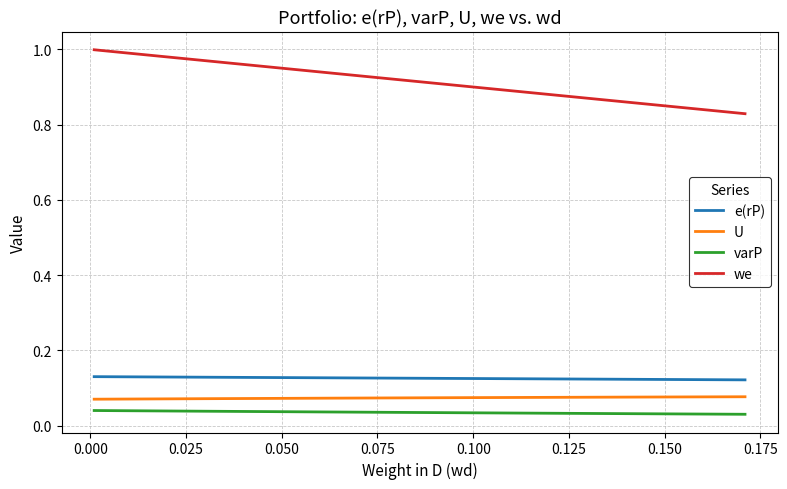

Which series has the largest total across all categories?

we